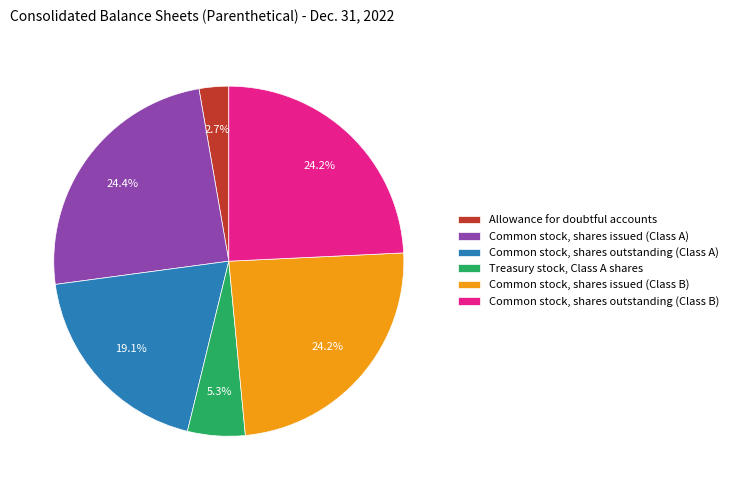

What is the smallest slice in the pie chart?

Allowance for doubtful accounts